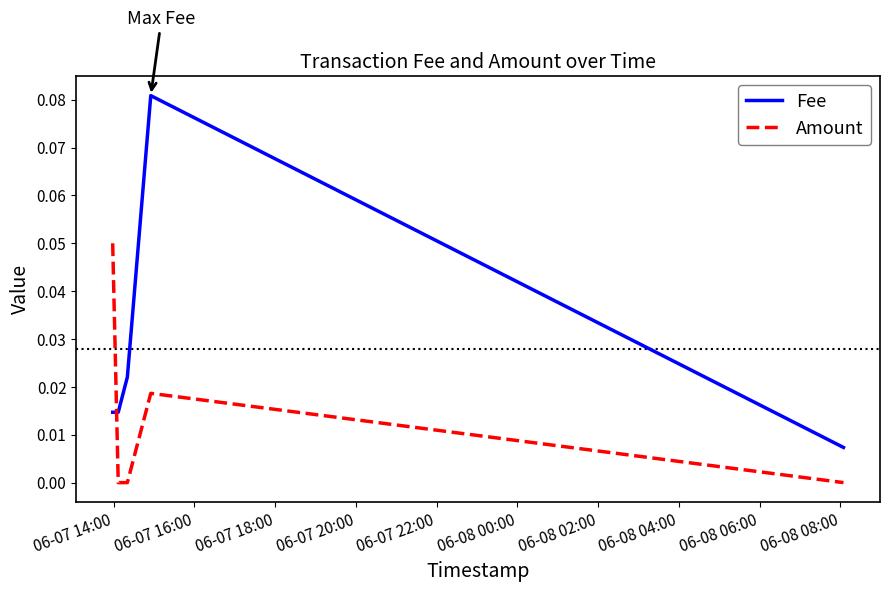

List the series in order of their overall mean, highest first.

Fee, Amount